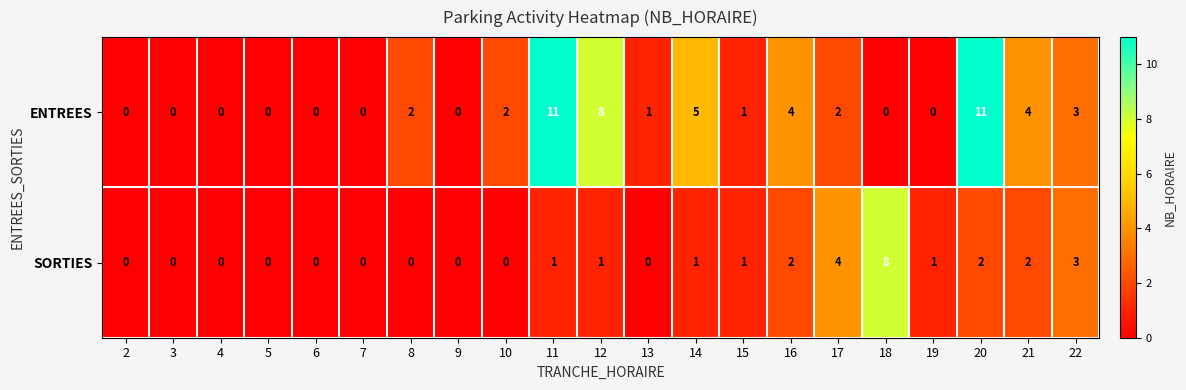

Which series has the widest spread of values?

ENTREES